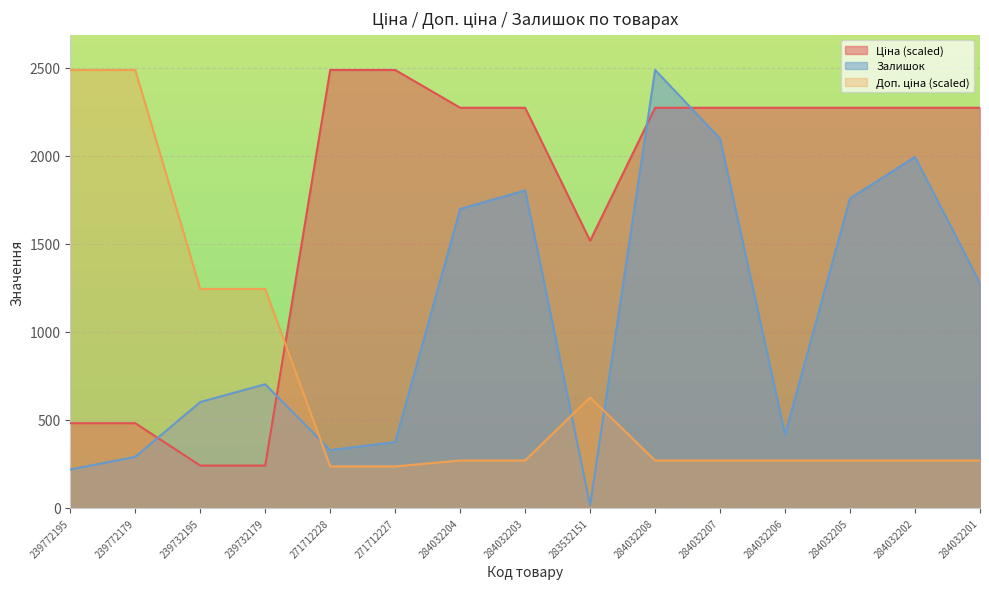

Reading left to right, what are all the values shown in this chart?

Ціна: 480.8	480.8	240.4	240.4	2486.0	2486.0	2271.5	2271.5	1516.5	2271.5	2271.5	2271.5	2271.5	2271.5	2271.5
Доп. ціна: 2486.0	2486.0	1243.0	1243.0	235.7	235.7	269.2	269.2	627.2	269.2	269.2	269.2	269.2	269.2	269.2
Залишок: 218.0	290.0	601.0	702.0	328.0	374.0	1697.0	1802.0	15.0	2486.0	2096.0	417.0	1757.0	1992.0	1276.0